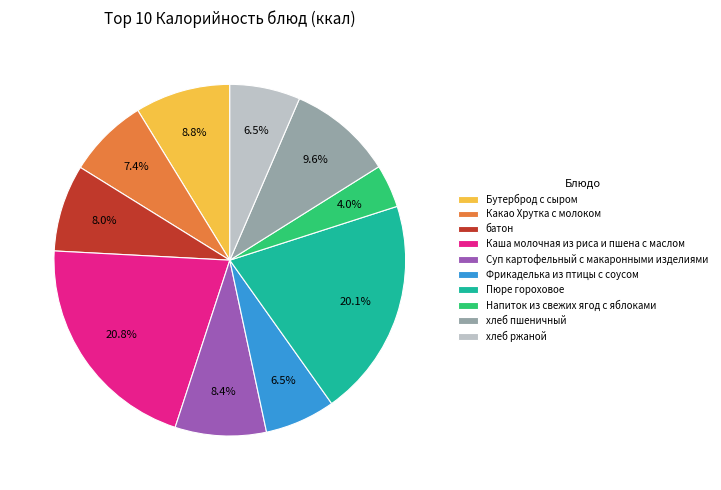

To the nearest percent, what is the average slice percentage?

10%